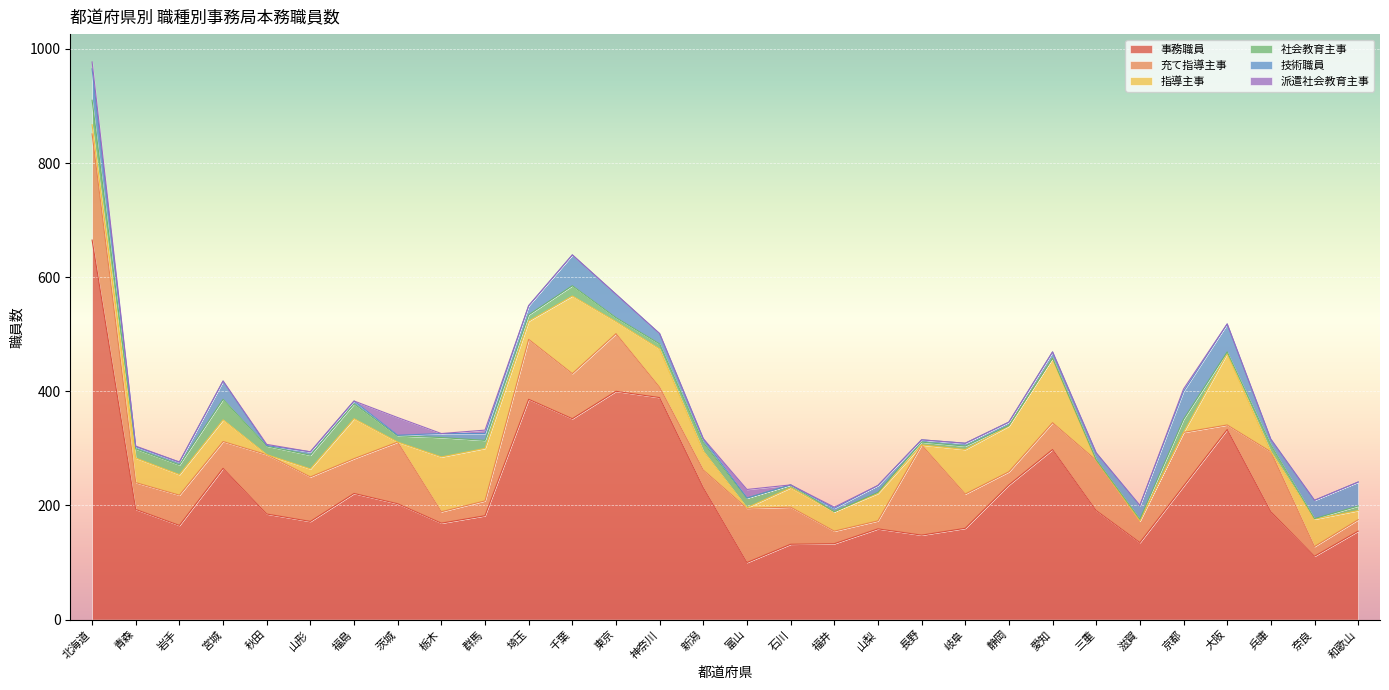

The 事務職員 series shows 298 at 愛知. True or false?

True